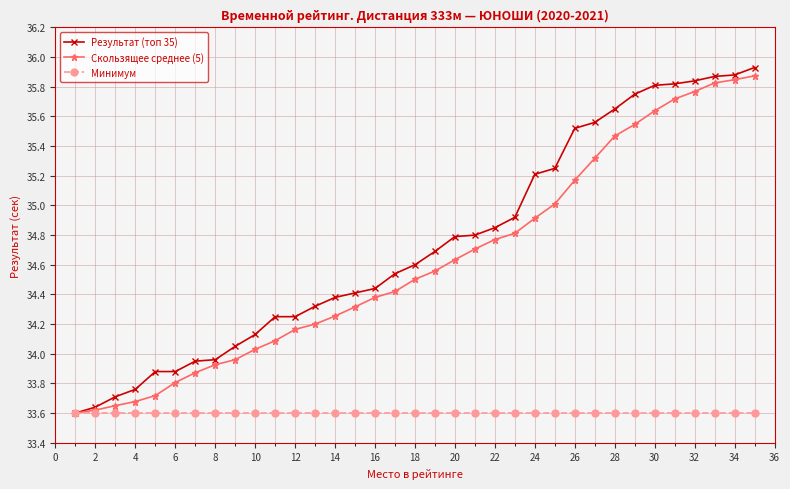

Which series has the largest total across all categories?

Результат (топ 35)